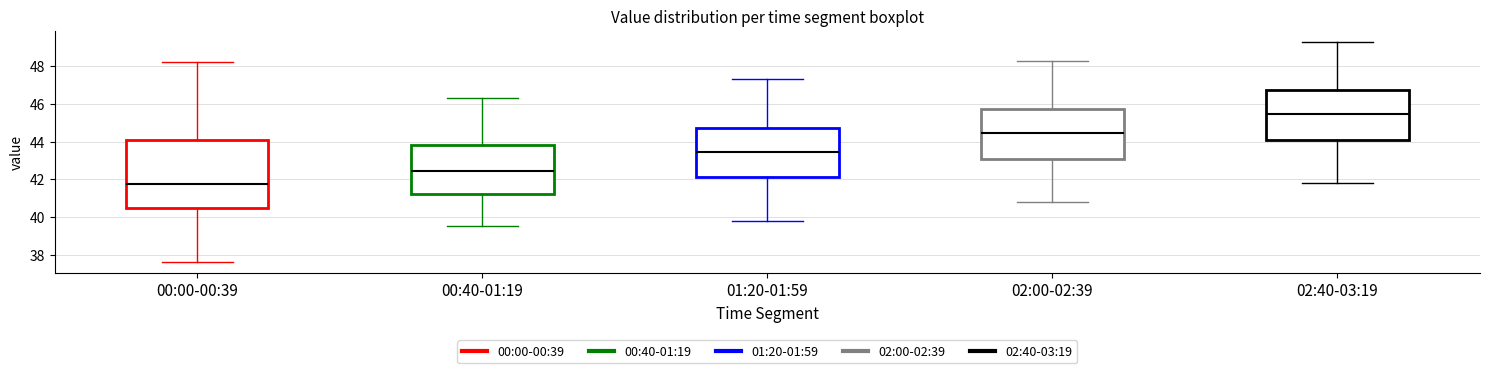

Where does the median line of the box for 00:00-00:39 sit on the y-axis? The values are not printed on the chart, so give them approximately, as read against the axis.

41.8